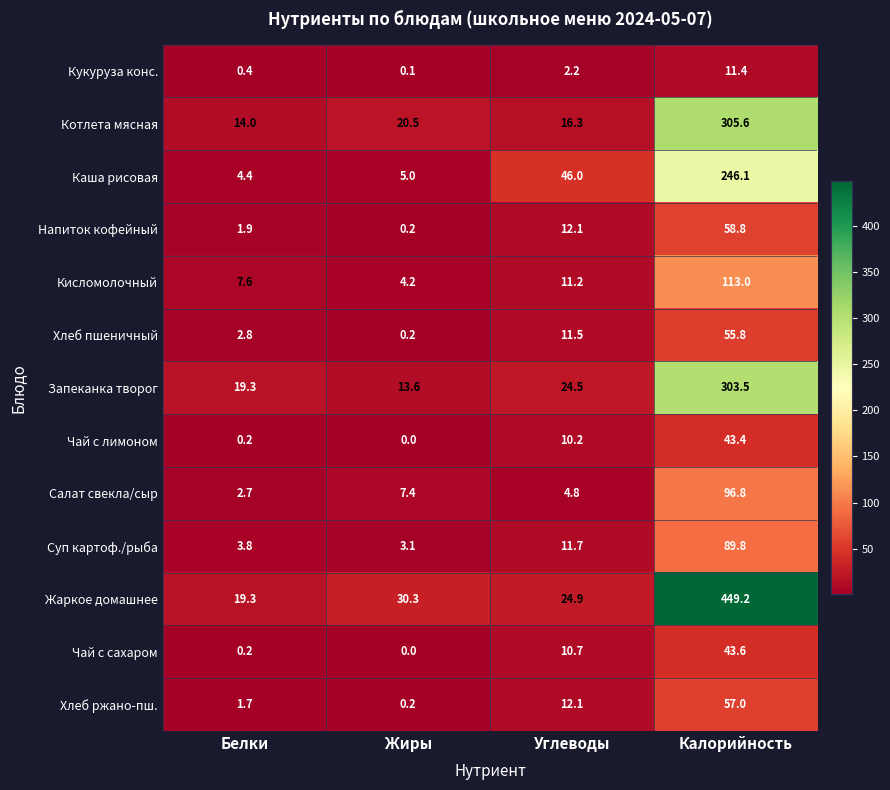

At which category does the chart reach its minimum across all series?

Жиры